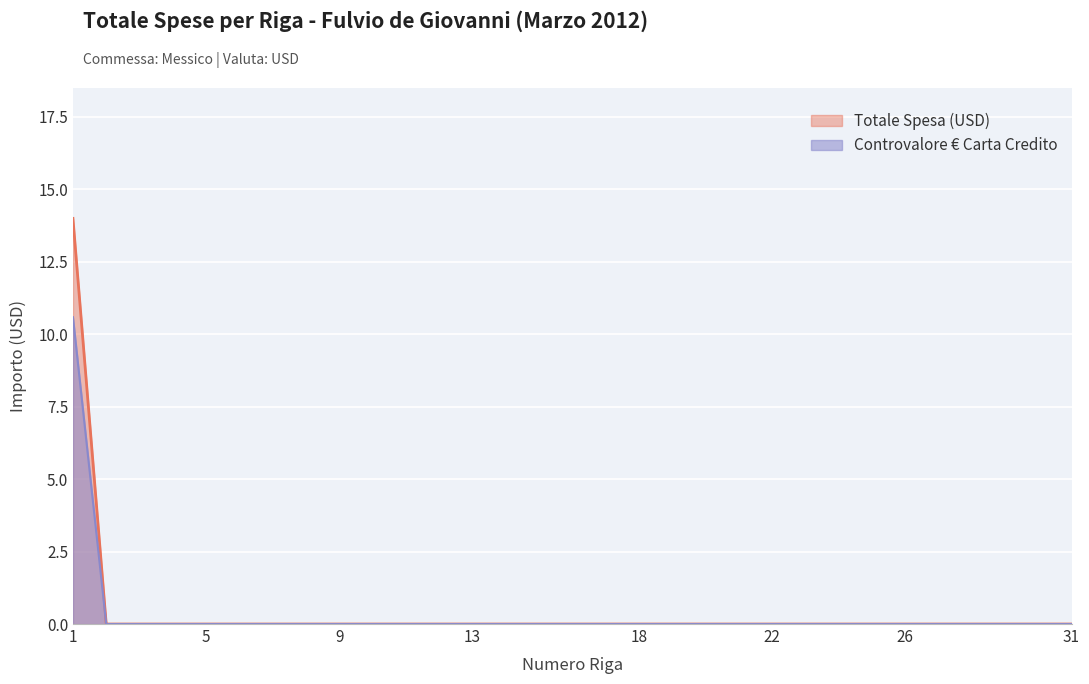

Reading left to right, transcribe all the data shown in this chart.

Totale Spesa: 1=10.6	2=0.0	3=0.0	4=0.0	5=0.0	6=0.0	7=0.0	8=0.0	9=0.0	10=0.0	11=0.0	12=0.0	13=0.0	14=0.0	15=0.0	16=0.0	17=0.0	18=0.0	19=0.0	20=0.0	21=0.0	22=0.0	23=0.0	24=0.0	25=0.0	26=0.0	27=0.0	28=0.0	29=0.0	30=0.0	31=0.0
Controvalore EUR: 1=14.0	2=0.0	3=0.0	4=0.0	5=0.0	6=0.0	7=0.0	8=0.0	9=0.0	10=0.0	11=0.0	12=0.0	13=0.0	14=0.0	15=0.0	16=0.0	17=0.0	18=0.0	19=0.0	20=0.0	21=0.0	22=0.0	23=0.0	24=0.0	25=0.0	26=0.0	27=0.0	28=0.0	29=0.0	30=0.0	31=0.0